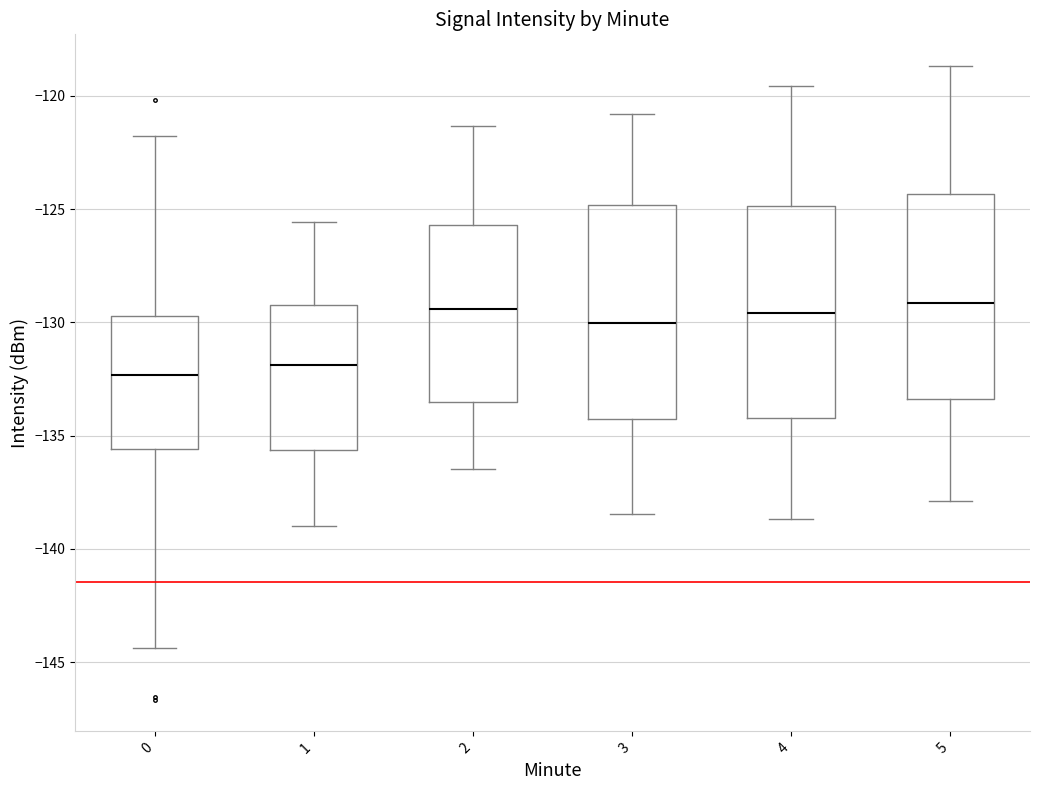

Reading left to right, read every box against the y-axis: the position of its median line, the range the box covers, and the ends of its whiskers. The values are not printed on the chart, so give them approximately, as read against the axis.

0: median -132.5, box -135.5 to -129.5, whiskers -144.5 to -122.0
1: median -132.0, box -135.5 to -129.0, whiskers -139.0 to -125.5
2: median -129.5, box -133.5 to -125.5, whiskers -136.5 to -121.5
3: median -130.0, box -134.5 to -125.0, whiskers -138.5 to -121.0
4: median -129.5, box -134.0 to -125.0, whiskers -138.5 to -119.5
5: median -129.0, box -133.5 to -124.5, whiskers -138.0 to -118.5